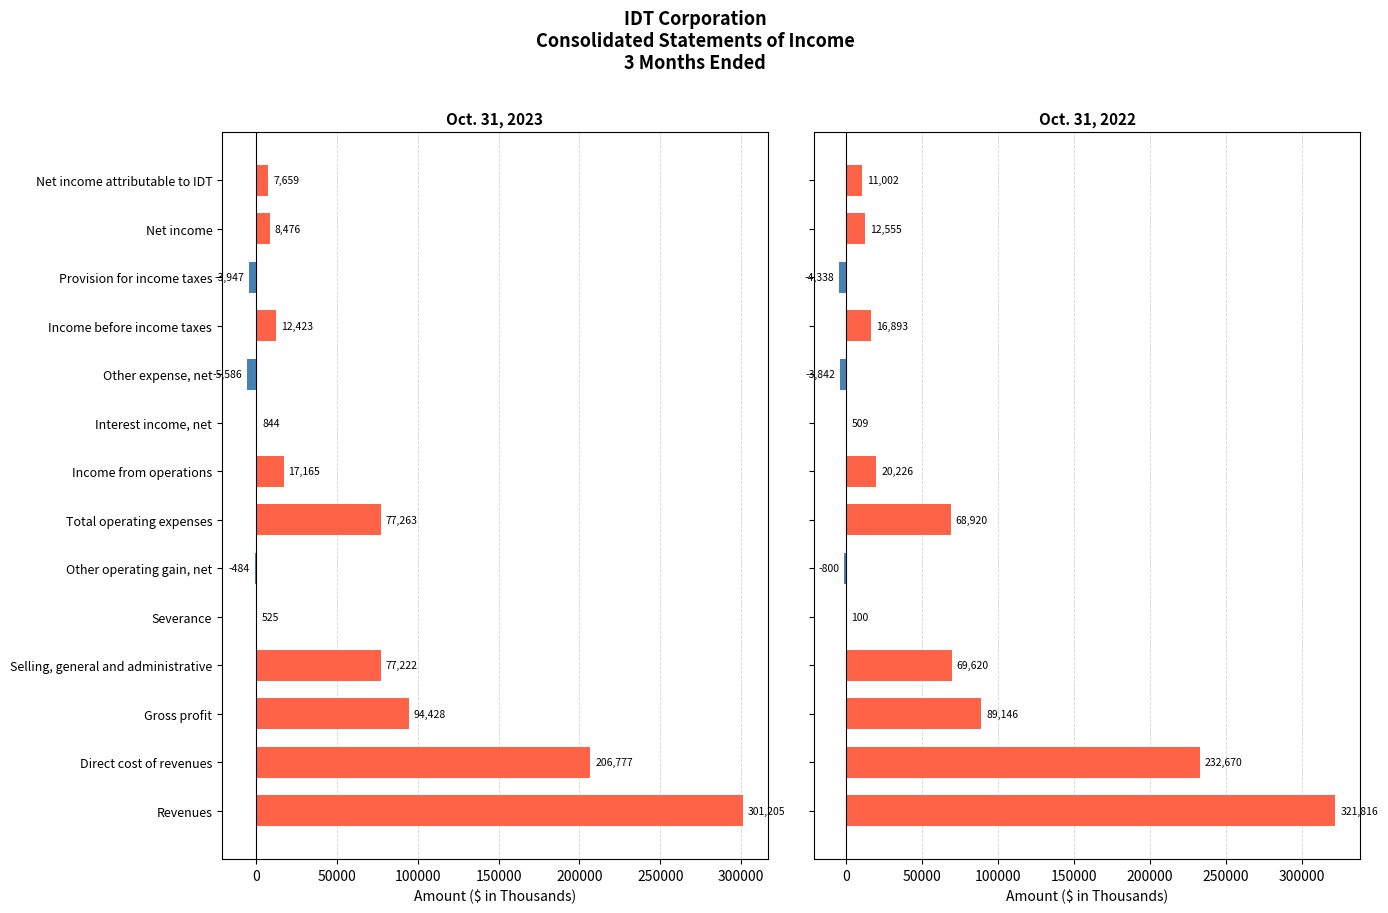

What is the difference between the maximum and second lowest values in the Oct. 31, 2023 series?

305152